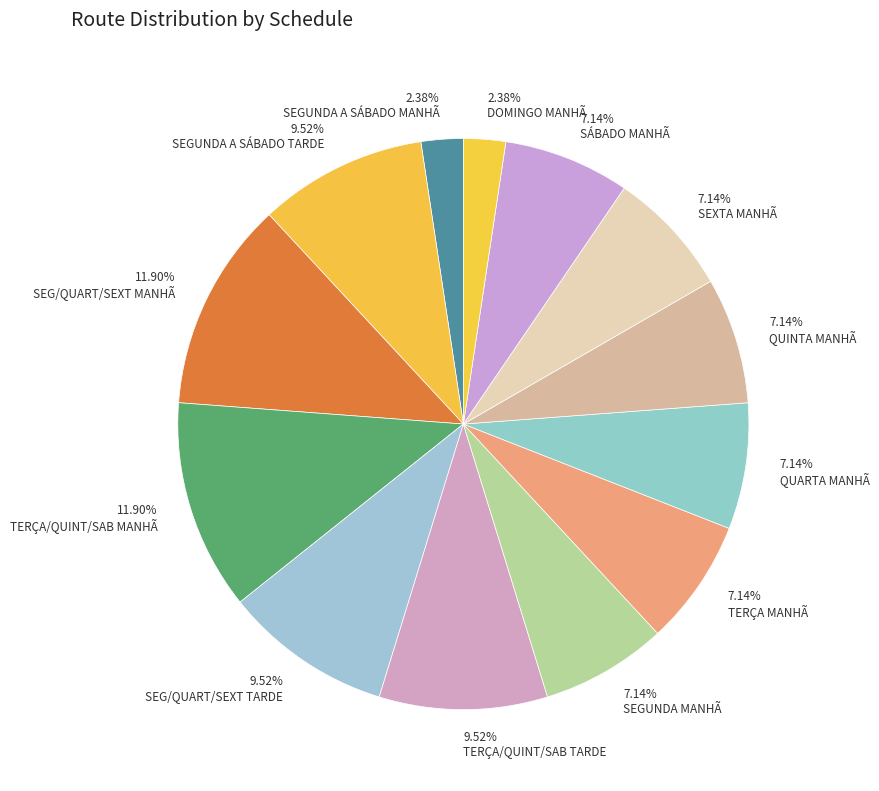

Count the number of slices in the pie.

13